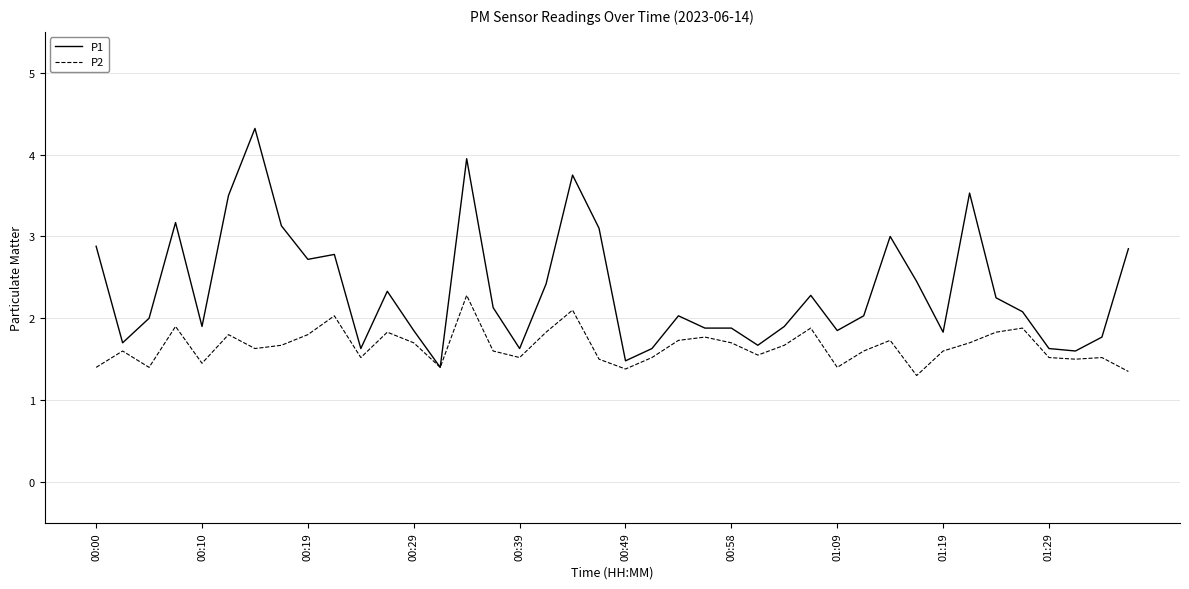

What are all the series names shown in the legend?

P1, P2